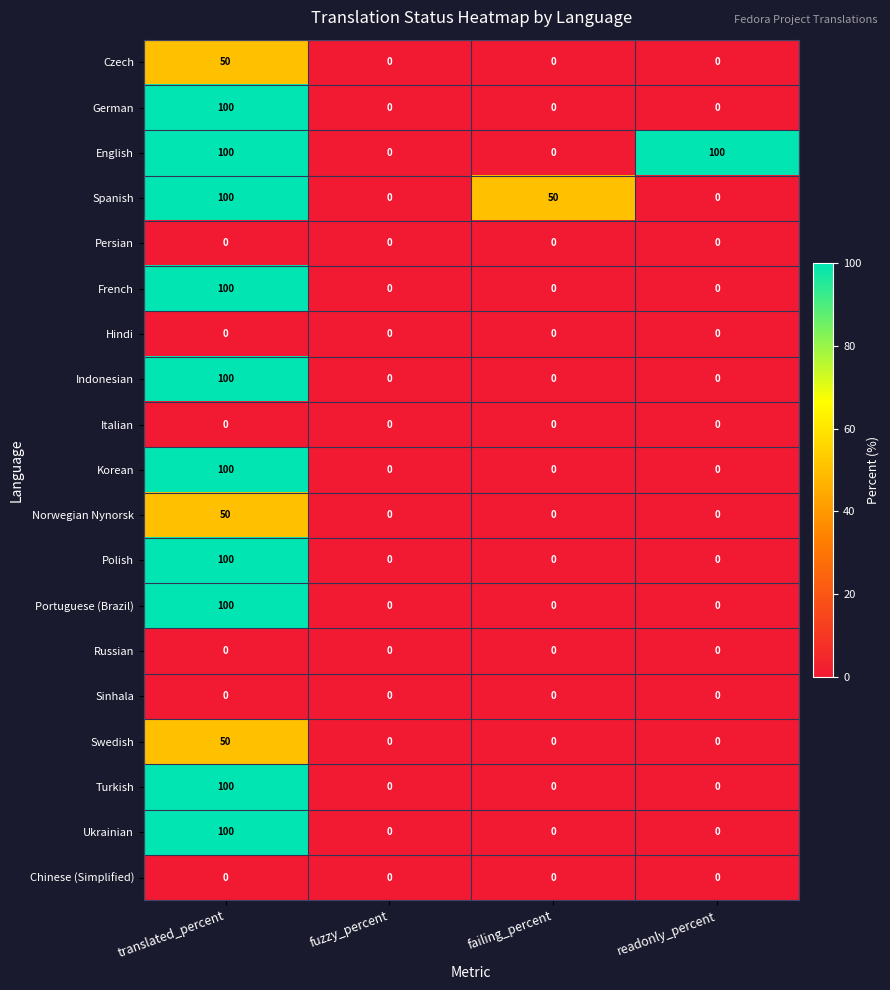

The Indonesian series shows 46 at failing_percent. True or false?

False